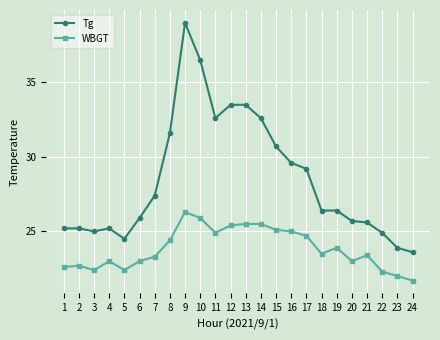

List the series in order of their overall mean, lowest first.

WBGT, Tg